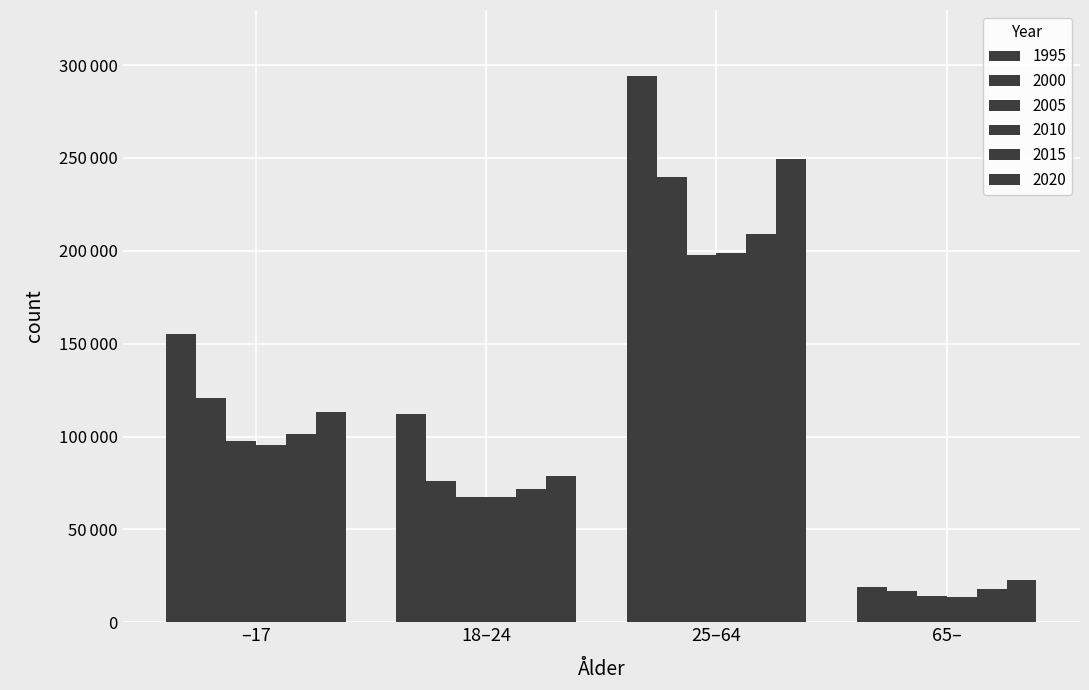

Are the bars horizontal?

No